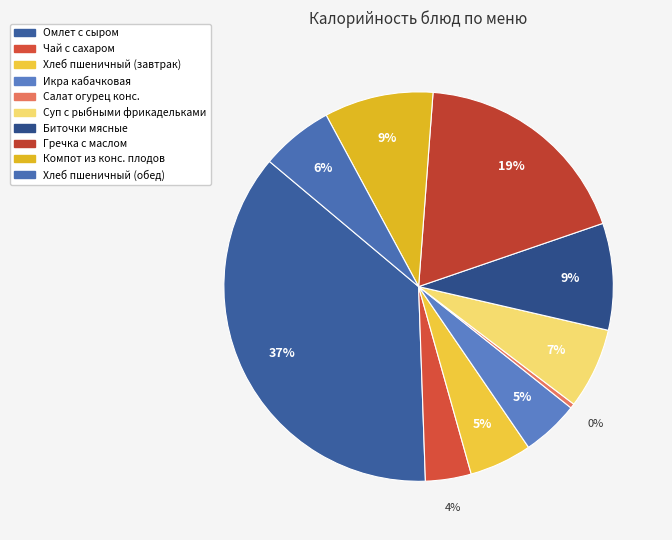

Count the number of slices in the pie.

10